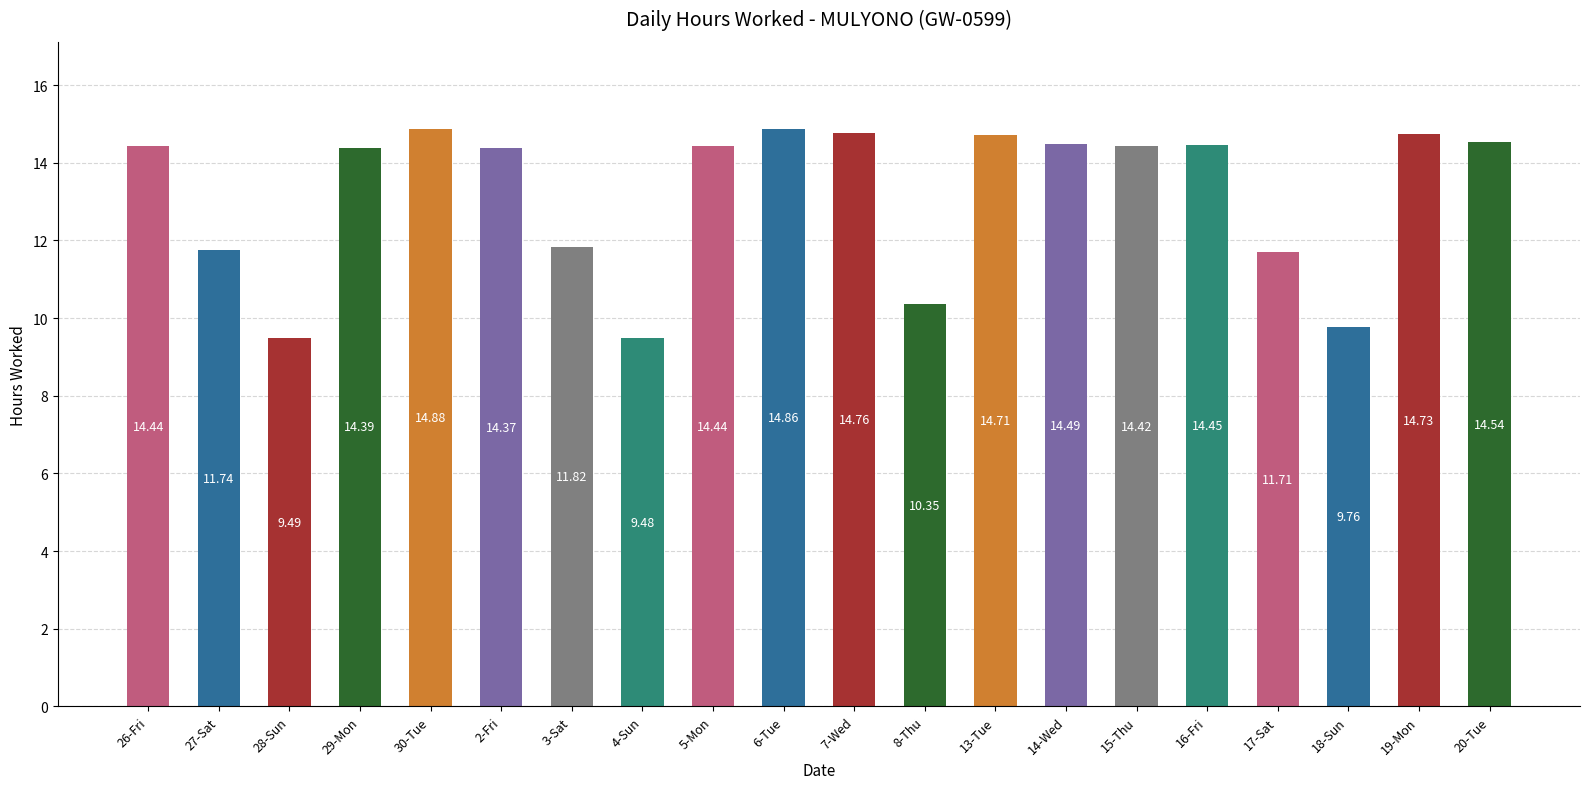

What position from the right is 15-Thu?

6